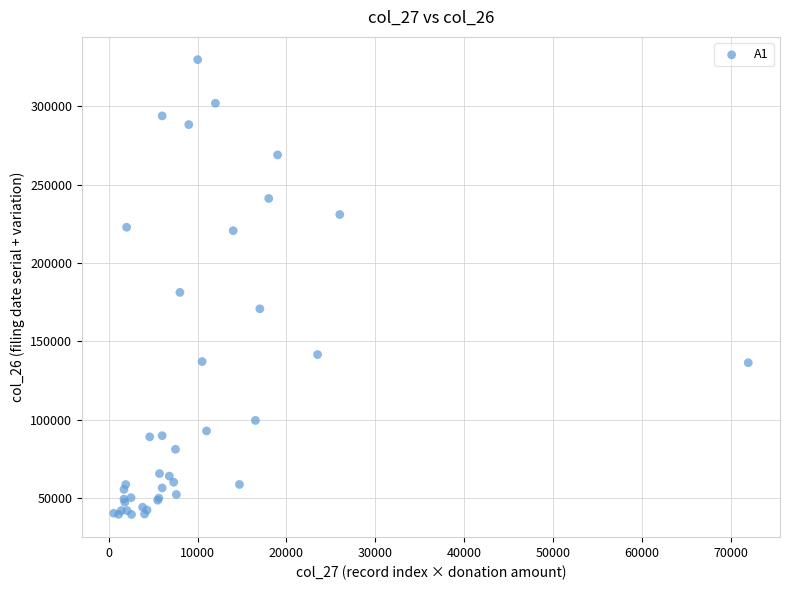

What Y value in the scatter plot is closest to 184604?

181182.6